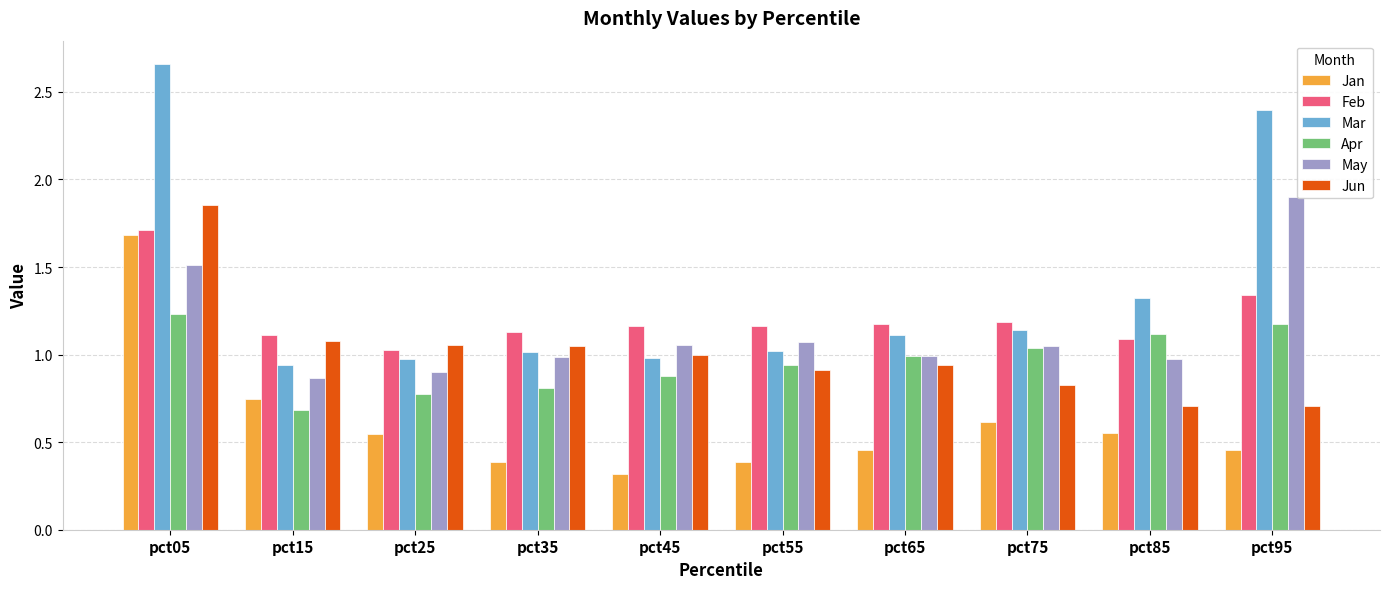

At which category does the chart reach its peak across all series?

pct05